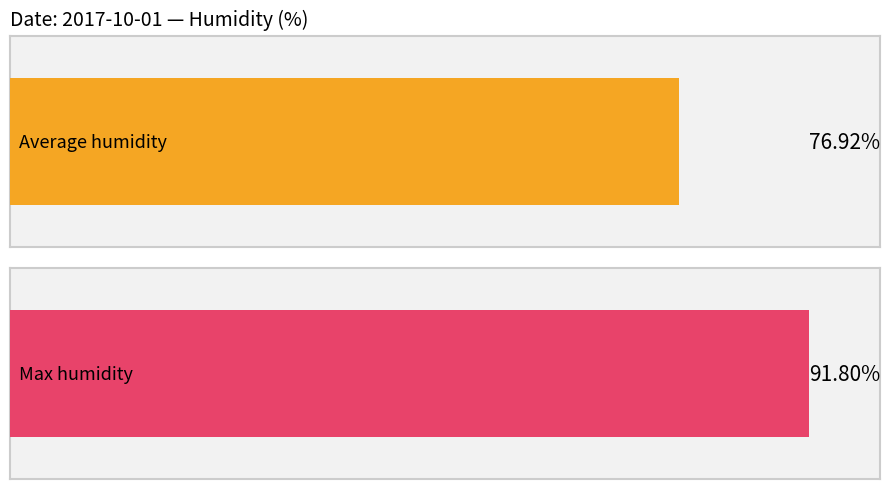

List the series in order of their overall mean, highest first.

Max humidity, Average humidity